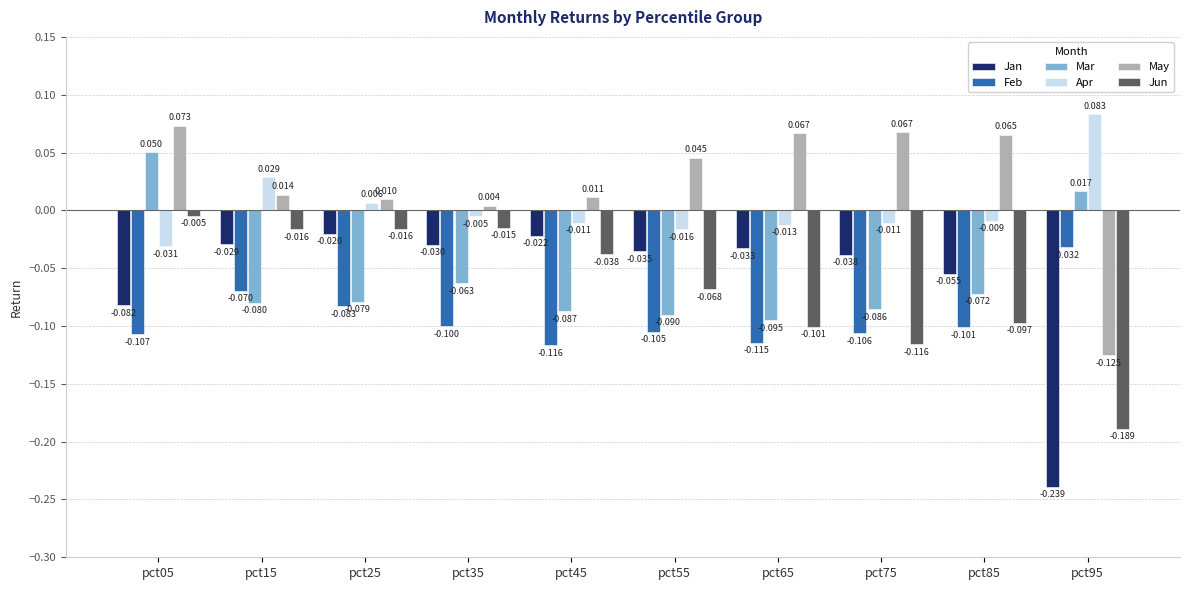

Where does the Mar series first go above 0?

pct05